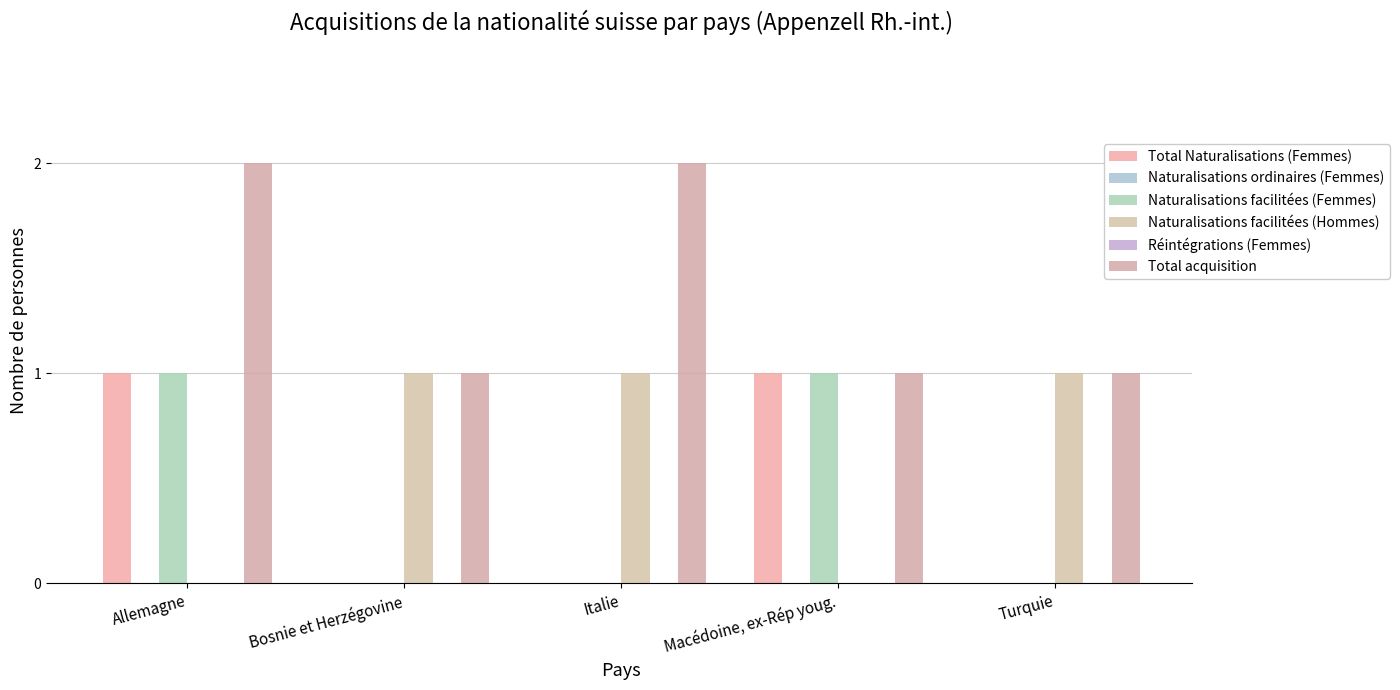

Between Macédoine, ex-Rép youg. and Turquie, which series saw the biggest shift?

Total Naturalisations (Femmes)